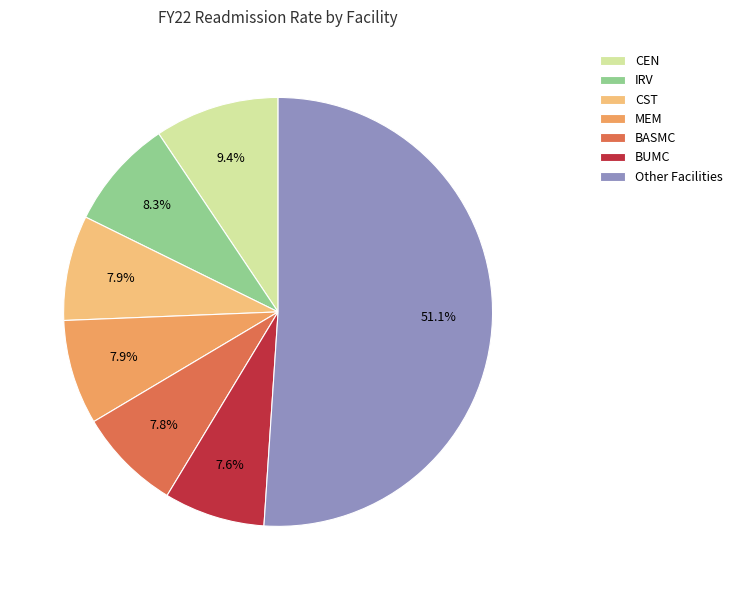

How many segments does this pie chart have?

7